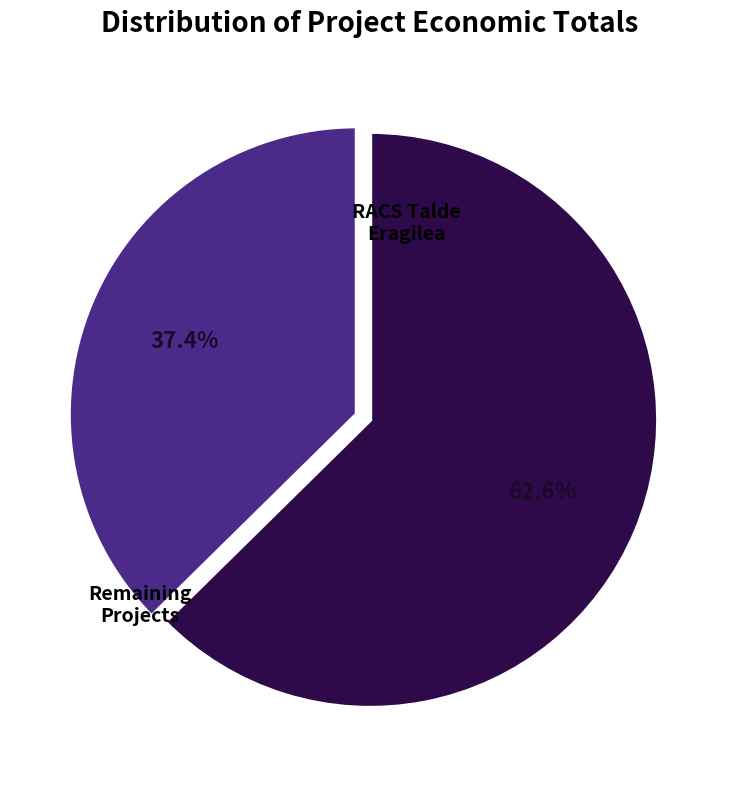

Does any single category account for the majority?

Yes